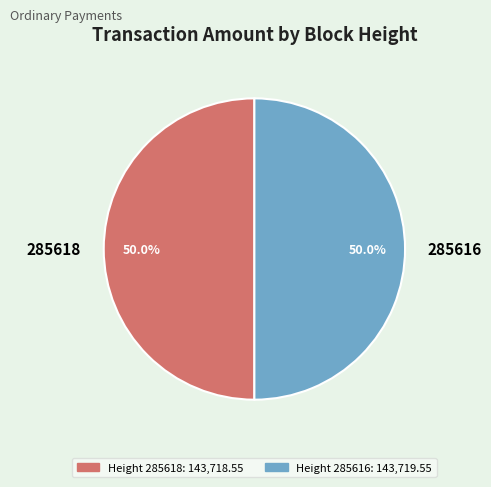

How many slices are in this pie chart?

2